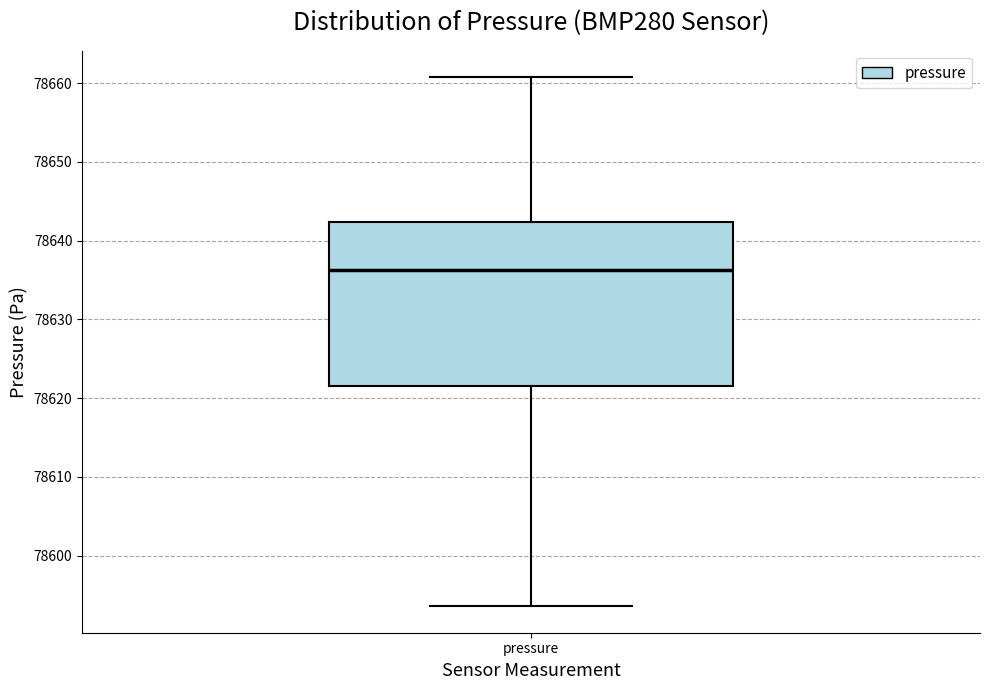

Read this box plot against the y-axis: the position of the median line, the range covered by the box, and the ends of both whiskers. The values are not printed on the chart, so give them approximately, as read against the axis.

median 78636, box 78622 to 78642, whiskers 78594 to 78661